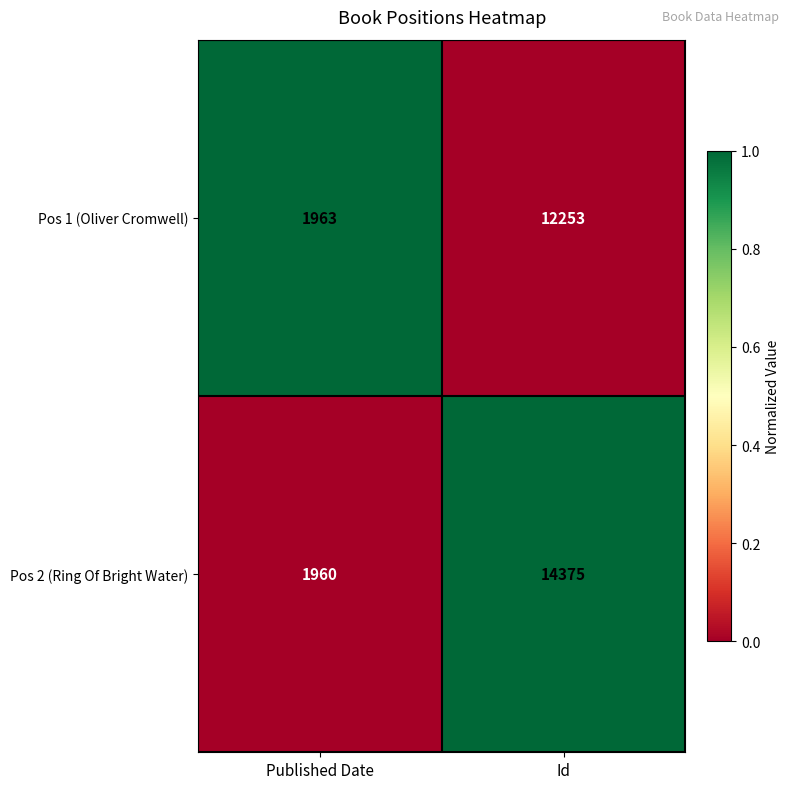

At which category is the sum across all series the highest?

Id